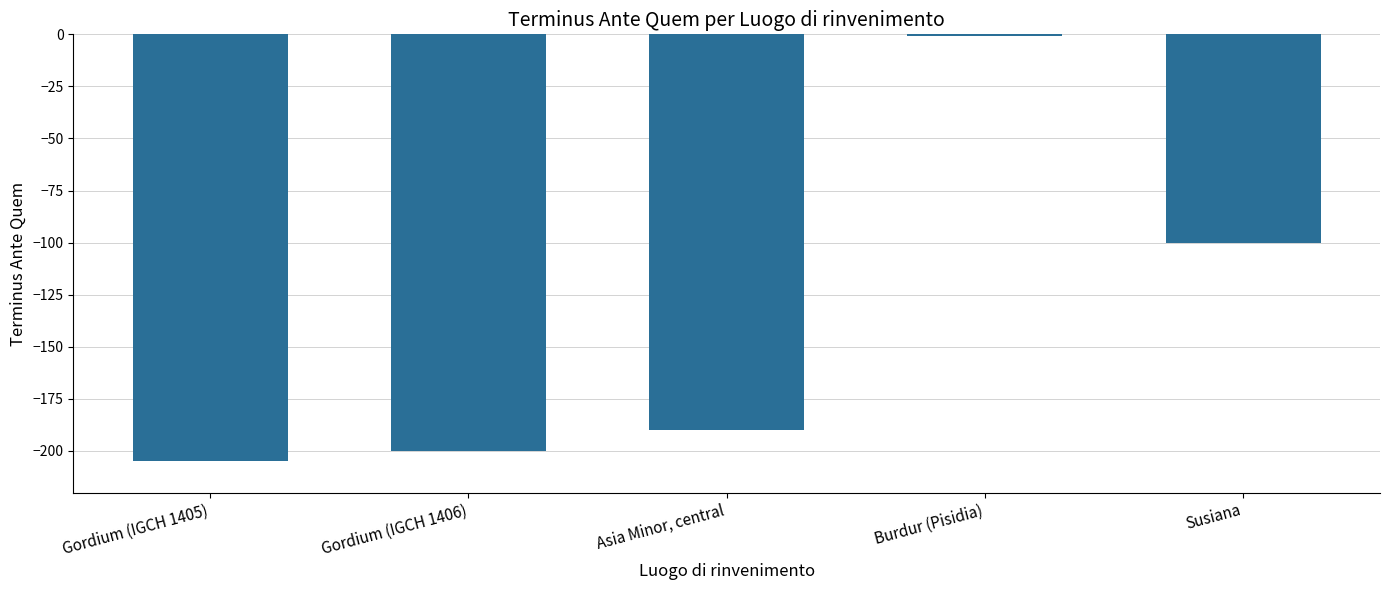

The value at Gordium (IGCH 1406) is -200. True or false?

True